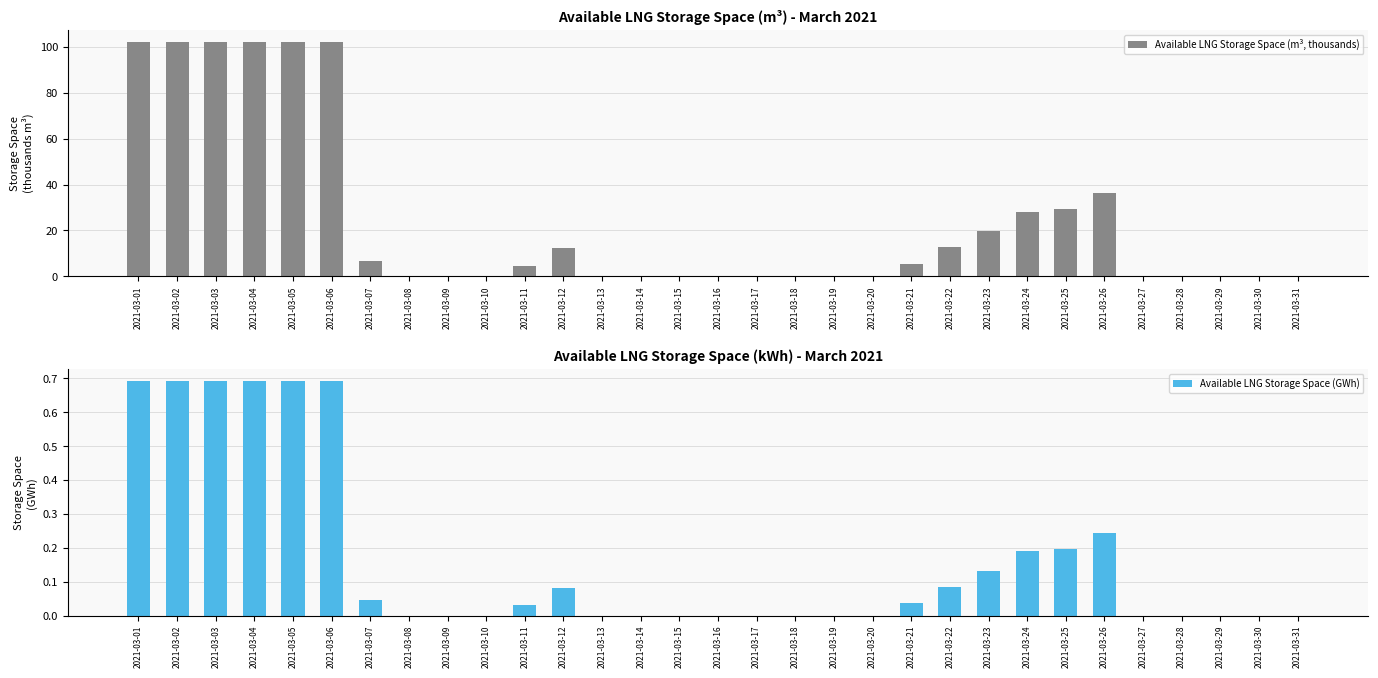

What are all the series names shown in the legend?

Available LNG Storage Space (m³, thousands), Available LNG Storage Space (GWh)